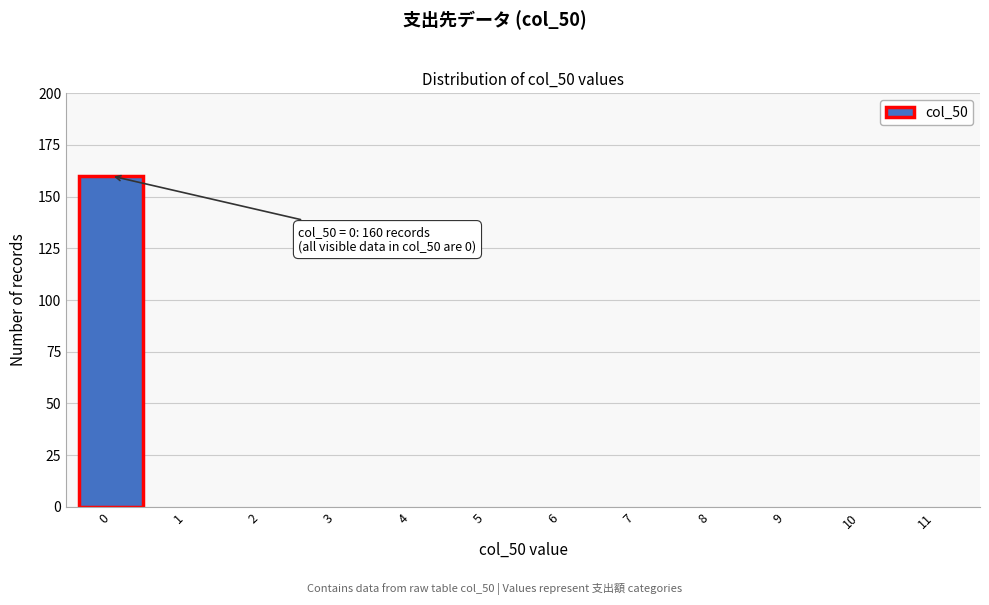

Which range on the x-axis has the tallest bar?

-0.5 to 0.5